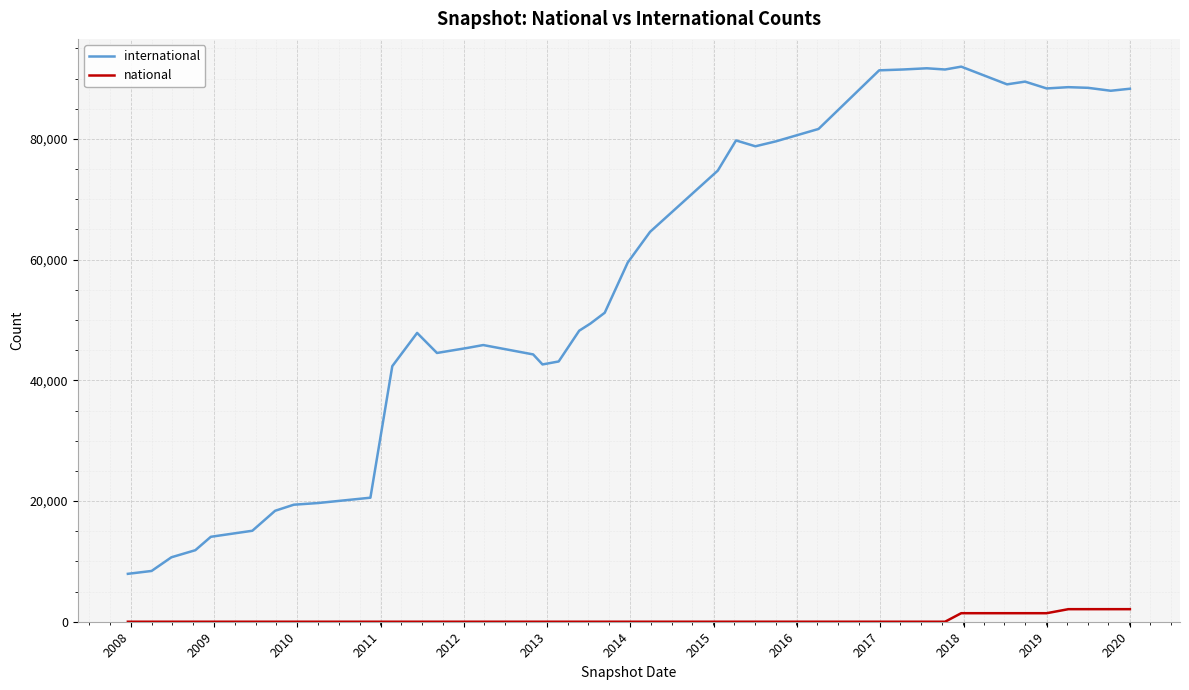

Rank the series by their maximum value, from highest to lowest.

international, national